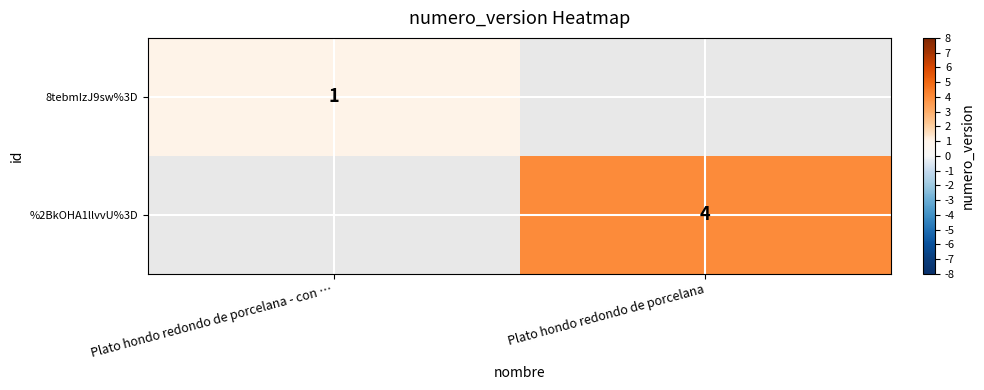

How many categories are shown in the chart?

2